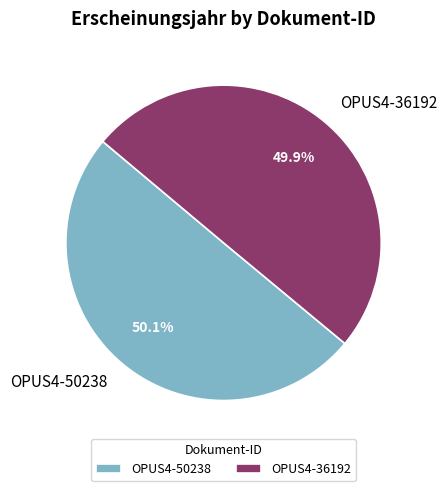

What percentage is the OPUS4-36192 slice, to the nearest percent?

50%